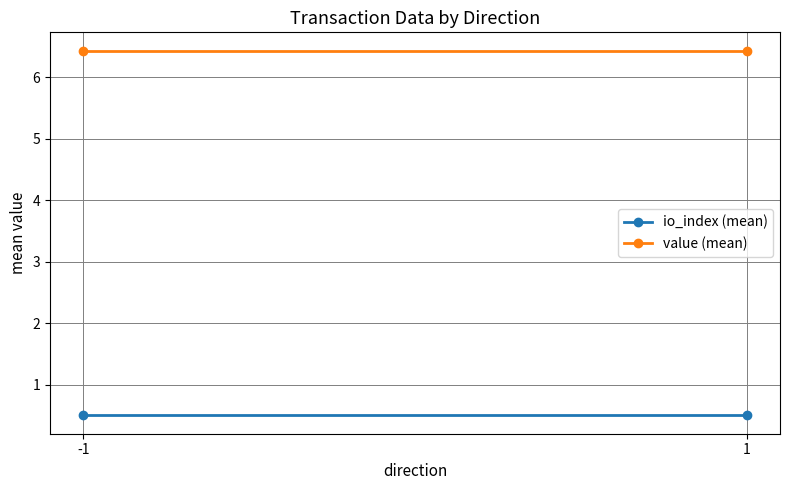

What value does the value (mean) series have at -1?

6.4